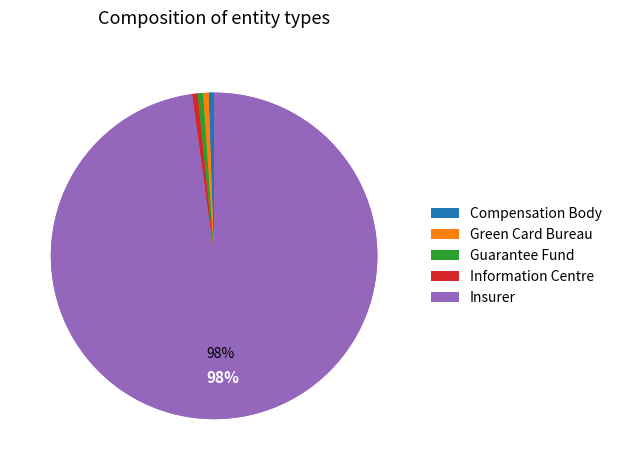

Does Other represent more than half of the total?

No